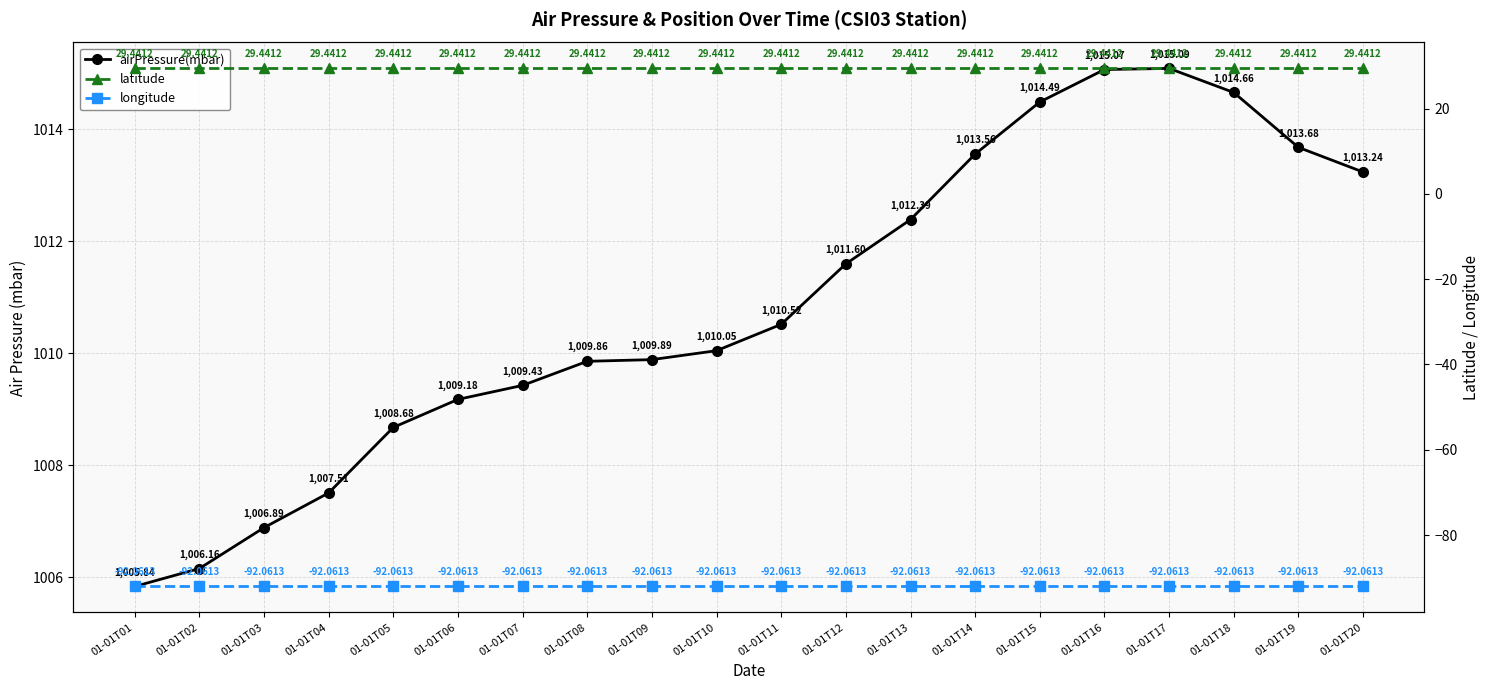

Between 01-01T02 and 01-01T18, which is larger?

01-01T18